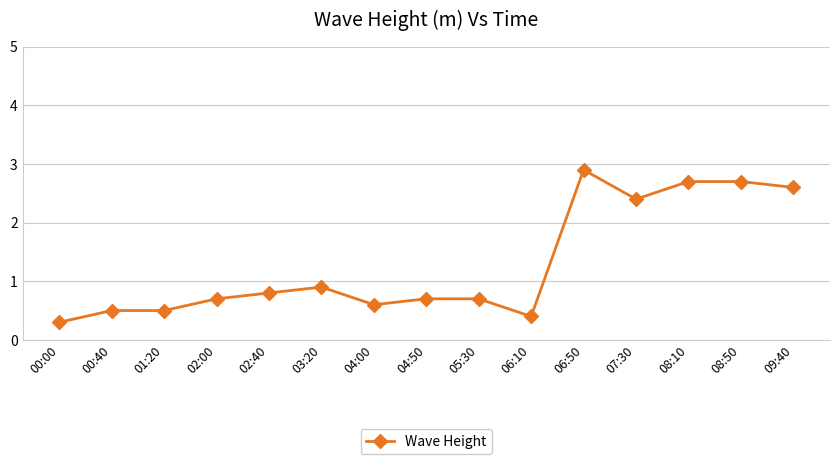

Reading right to left, list all the values displayed in this chart.

2.6	2.7	2.7	2.4	2.9	0.4	0.7	0.7	0.6	0.9	0.8	0.7	0.5	0.5	0.3